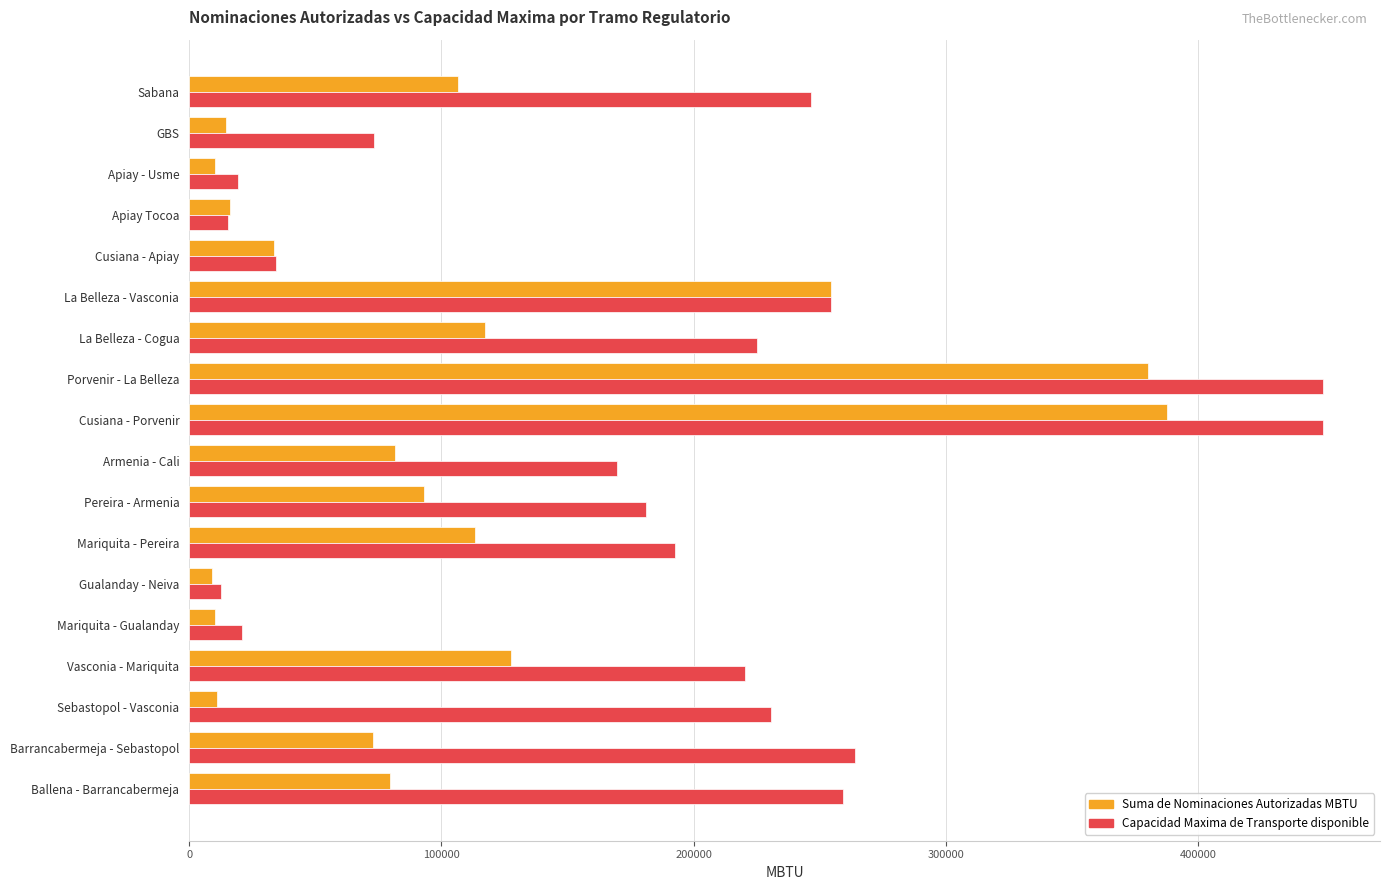

Which series has the largest total across all categories?

Capacidad Maxima de Transporte disponible